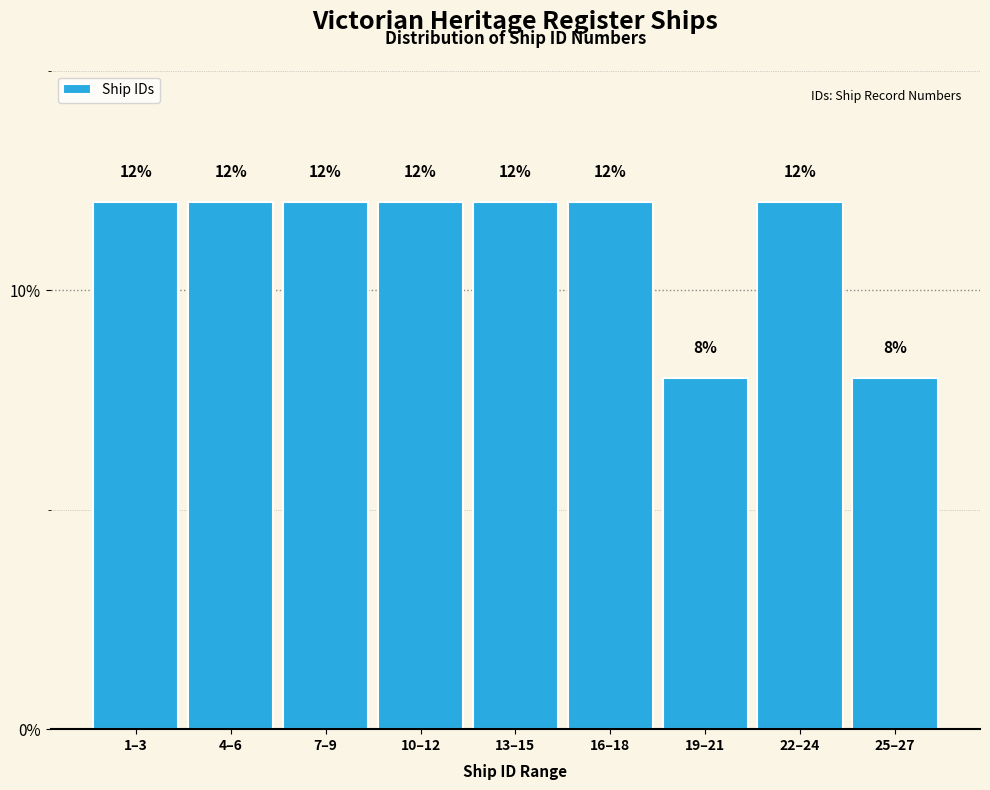

Reading right to left, transcribe all the data shown in this chart.

8	12	8	12	12	12	12	12	12